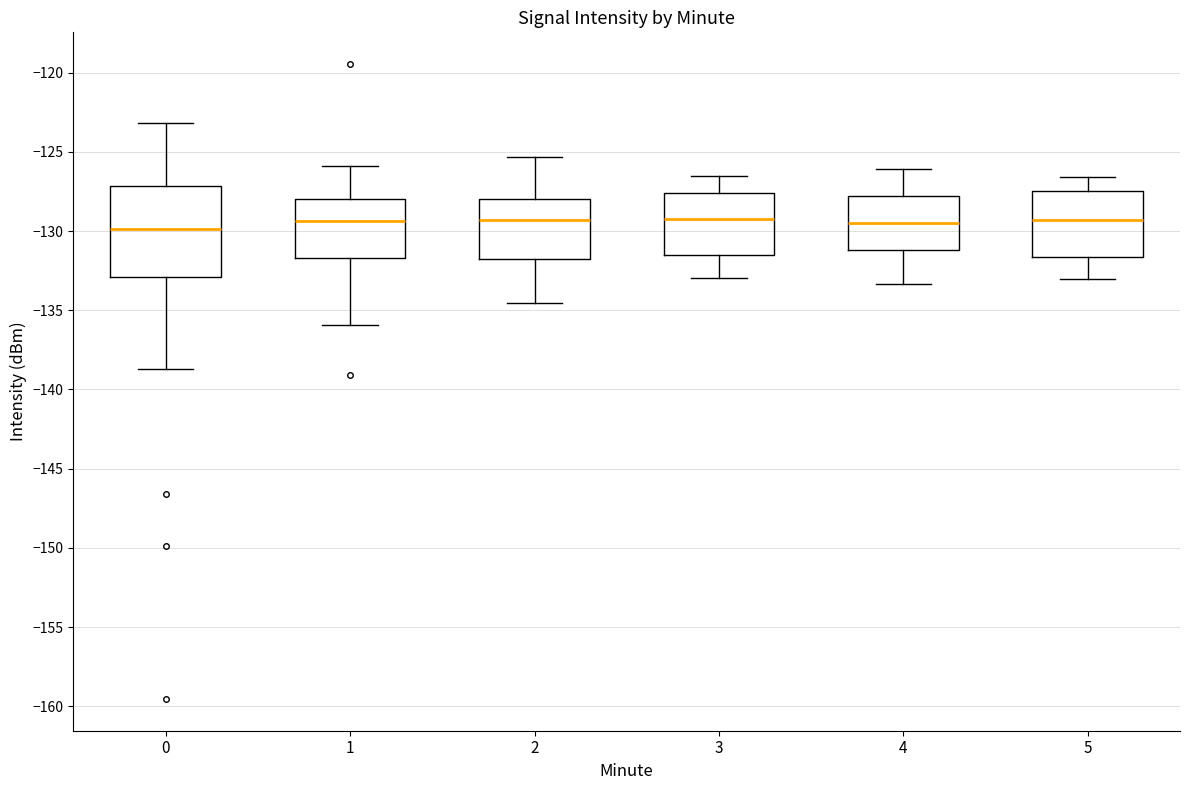

Reading left to right, transcribe this box plot: for each box, give where its median line is, the range the box spans, and where its two whiskers end, as read against the y-axis. The values are not printed on the chart, so give them approximately, as read against the axis.

0: median -130.0, box -133.0 to -127.0, whiskers -138.5 to -123.0
1: median -129.5, box -131.5 to -128.0, whiskers -136.0 to -126.0
2: median -129.5, box -132.0 to -128.0, whiskers -134.5 to -125.5
3: median -129.5, box -131.5 to -127.5, whiskers -133.0 to -126.5
4: median -129.5, box -131.0 to -128.0, whiskers -133.5 to -126.0
5: median -129.5, box -131.5 to -127.5, whiskers -133.0 to -126.5